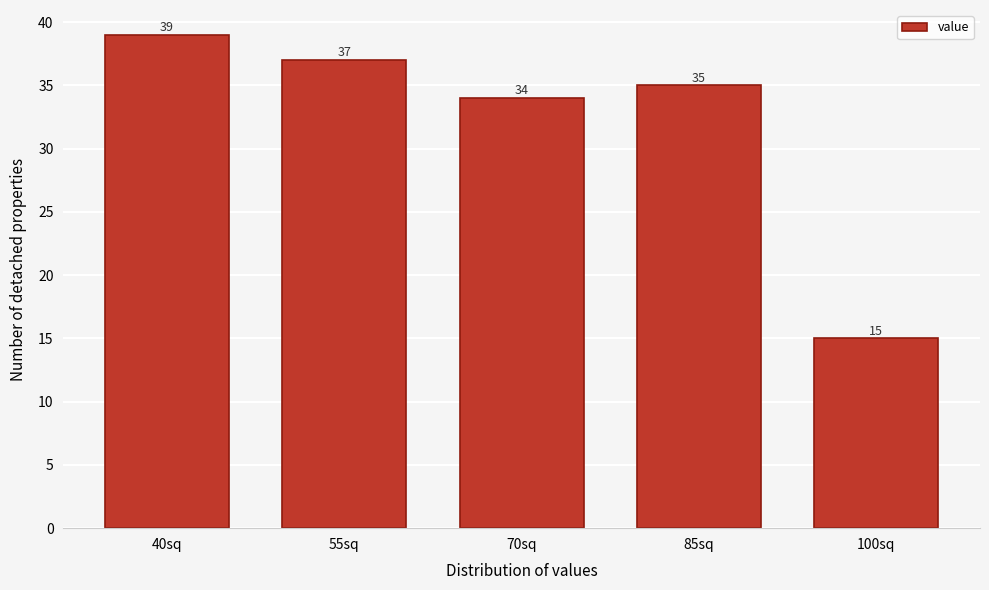

Reading right to left, transcribe all the data shown in this chart.

100sq=15	85sq=35	70sq=34	55sq=37	40sq=39